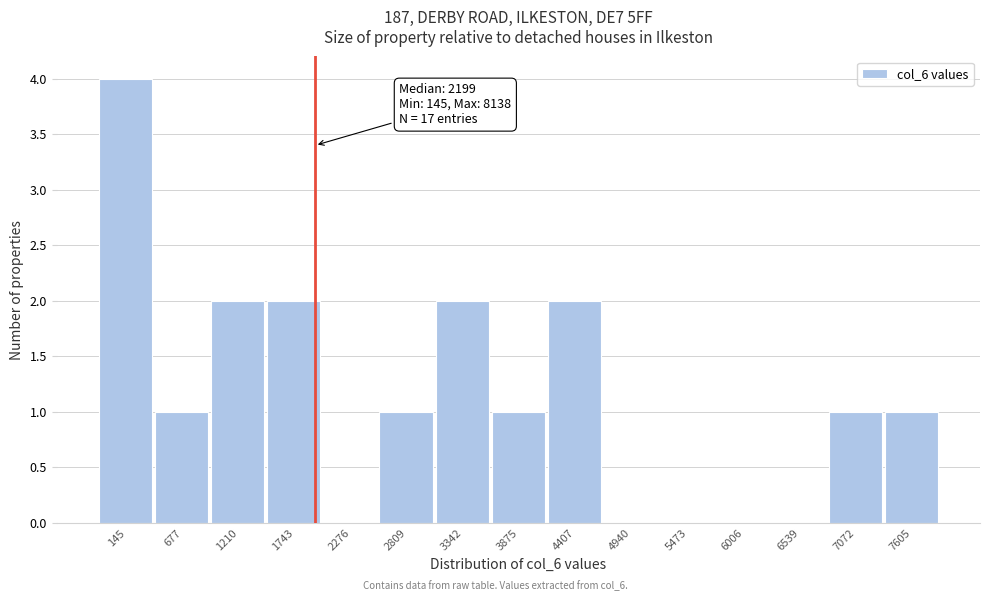

Reading right to left, extract all data points from this chart.

7605=1	7072=1	6539=0	6006=0	5473=0	4940=0	4407=2	3875=1	3342=2	2809=1	2276=0	1743=2	1210=2	677=1	145=4